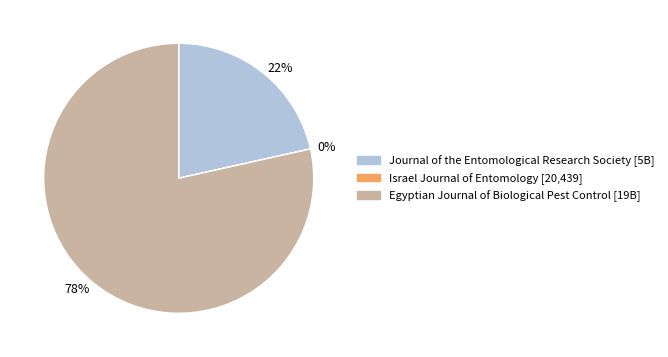

Is it true that Journal of the Entomological Research Society is 31% of the pie?

False